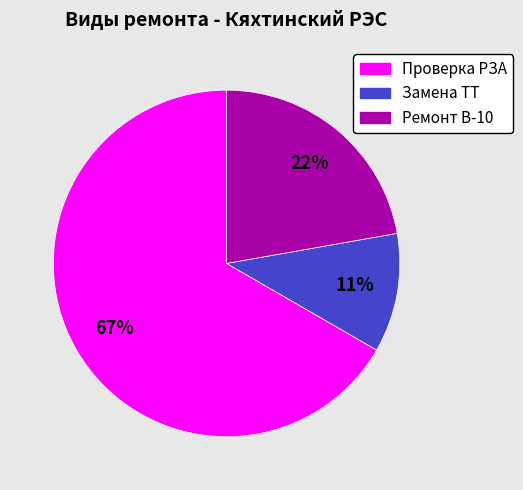

Which category has the smallest portion of the pie?

Замена ТТ